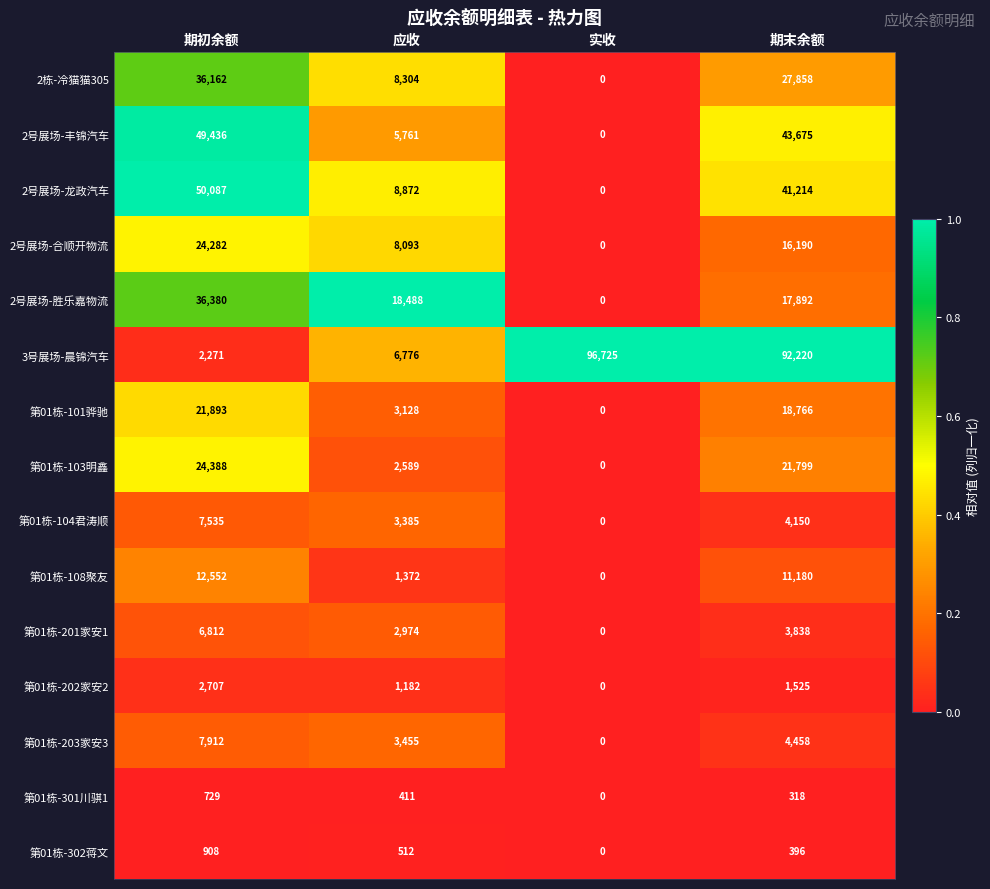

Where does the 2号展场-龙政汽车 series first go above 41214?

期初余额